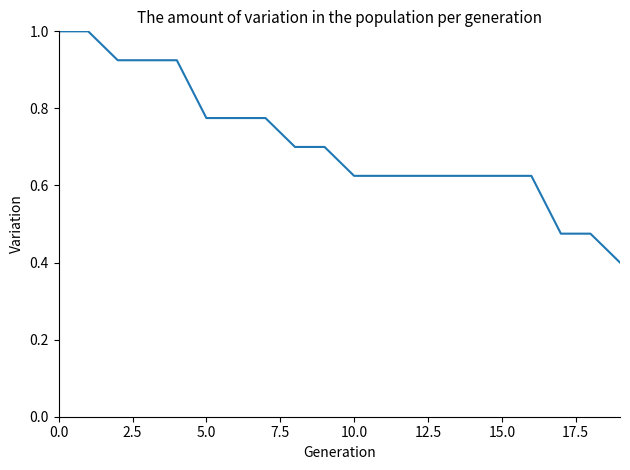

Does the chart display data point markers on the line(s)?

No